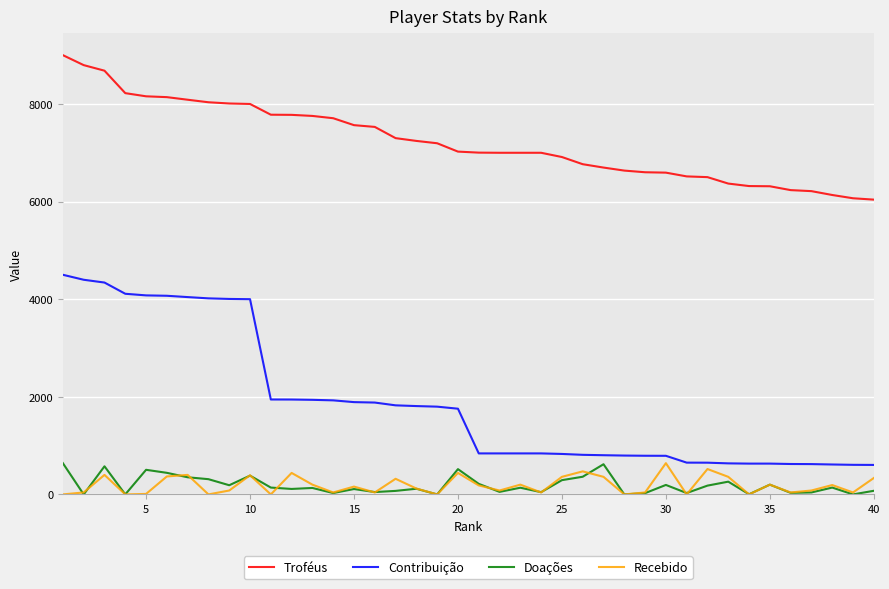

Which series has the largest total across all categories?

Troféus